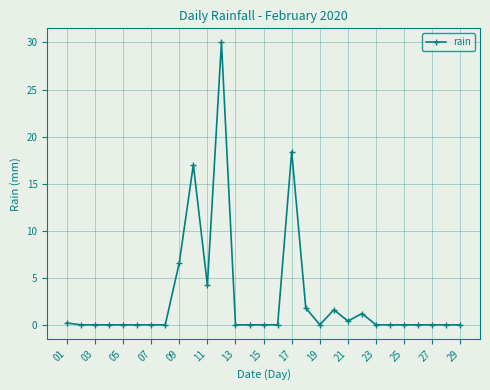

True or false: there are more than 2 points higher than both neighbors.

True